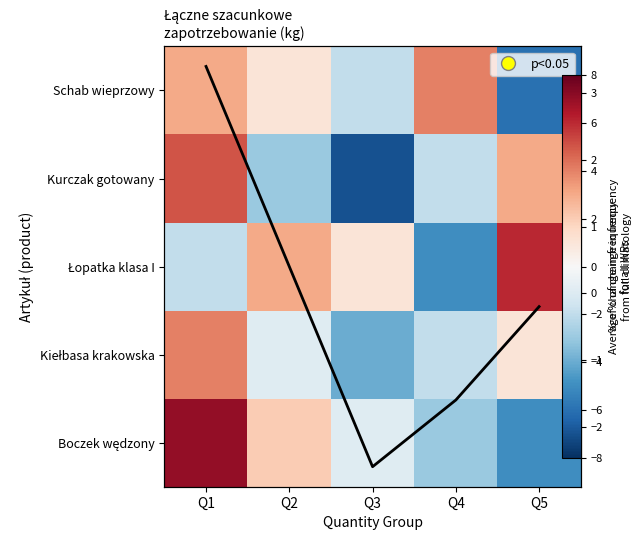

Is it true that Łopatka klasa I equals 6.0 at Q5?

True